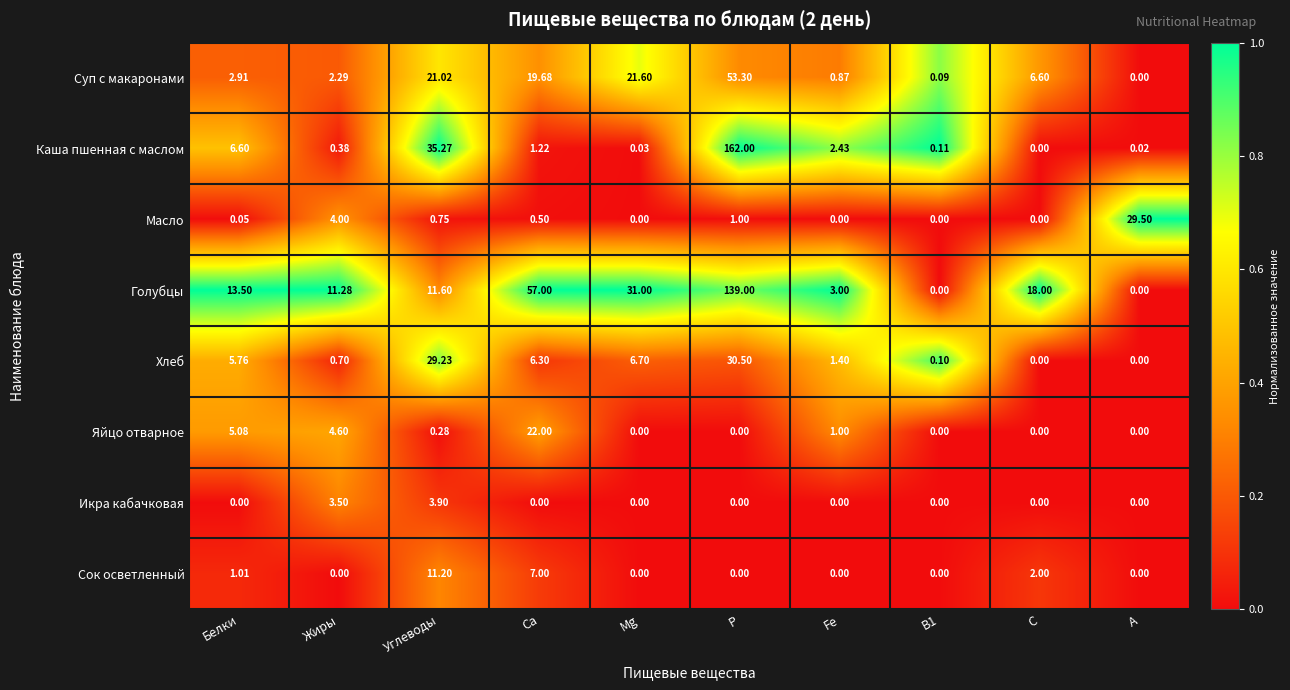

Which series changed the most between С and А?

Масло